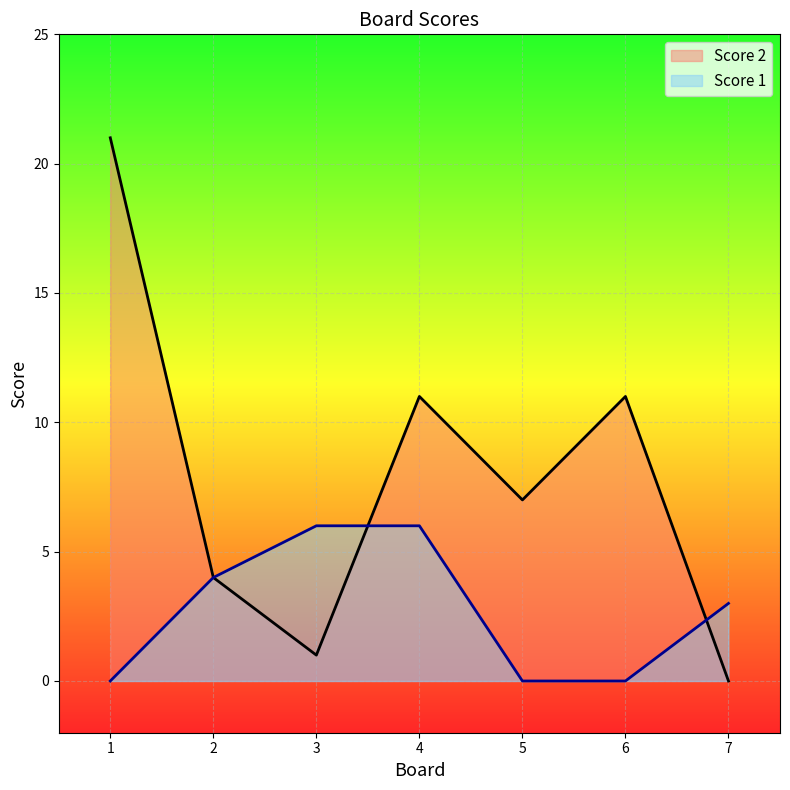

True or false: Score 1 and Score 2 cross at least once.

True